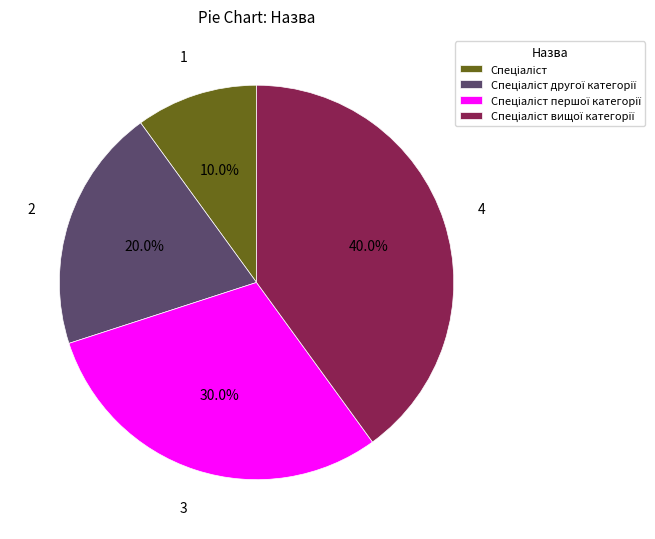

Does any single category account for the majority?

No